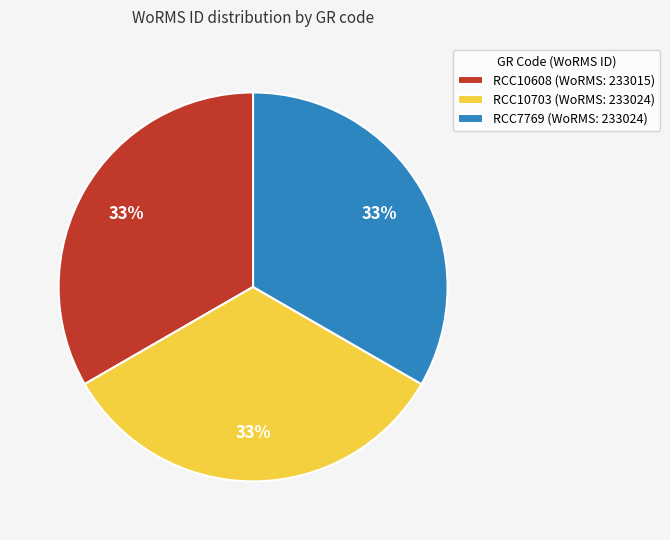

How many segments does this pie chart have?

3